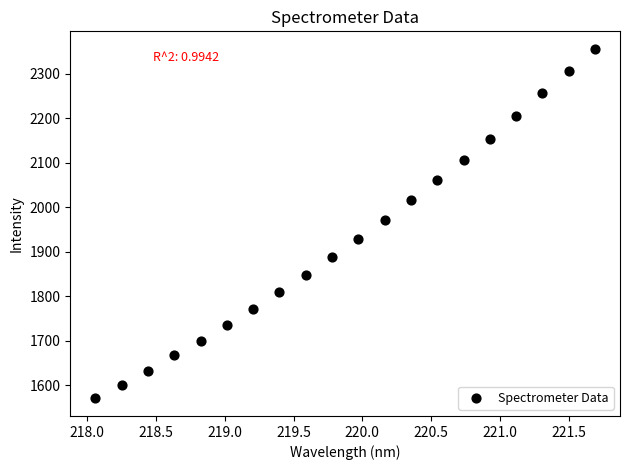

What is the range of X values (max minus min)?

3.6